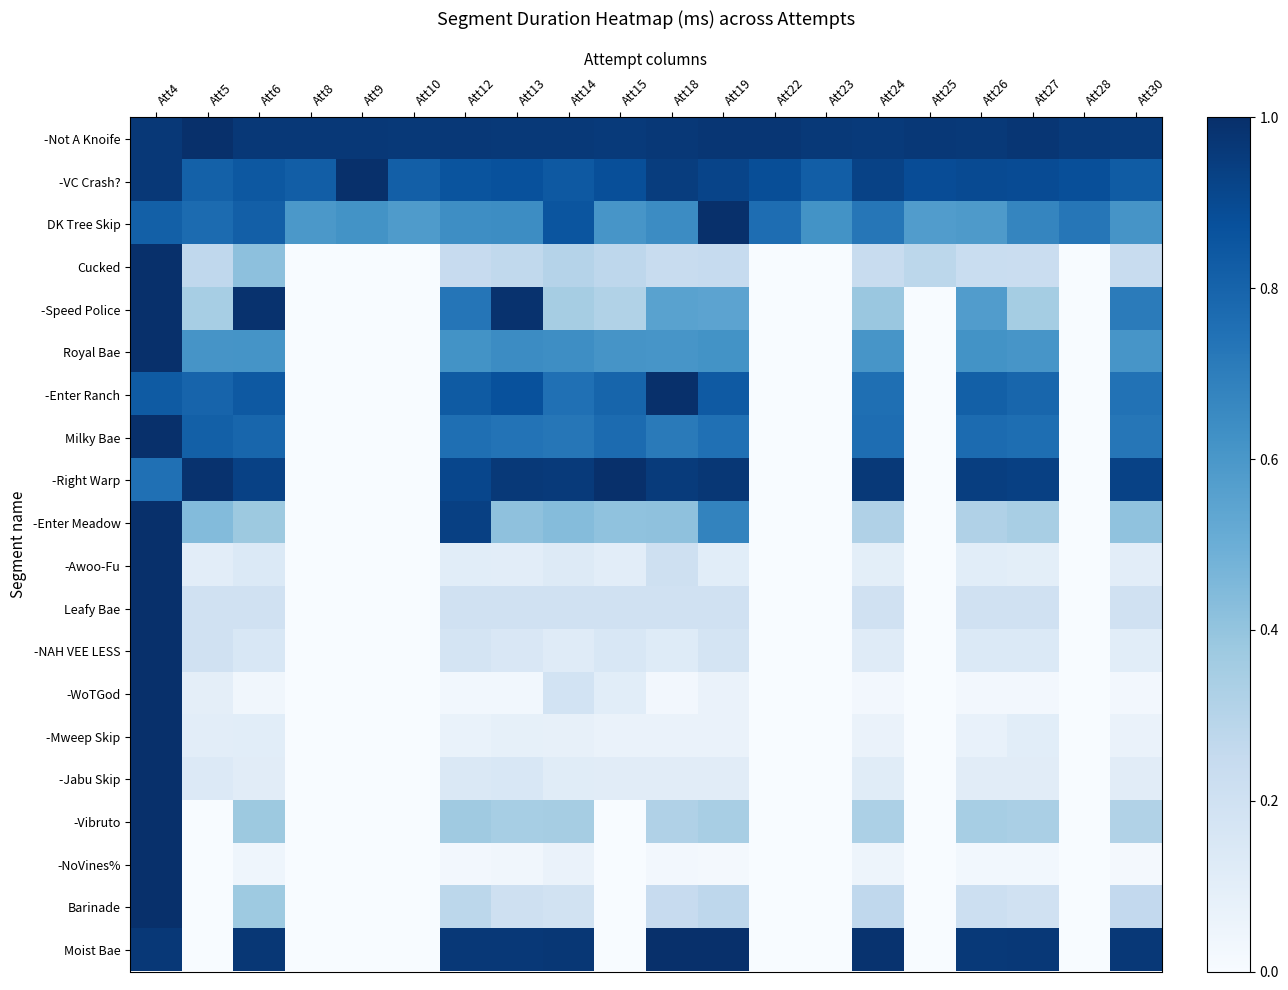

How many categories are shown in the chart?

20